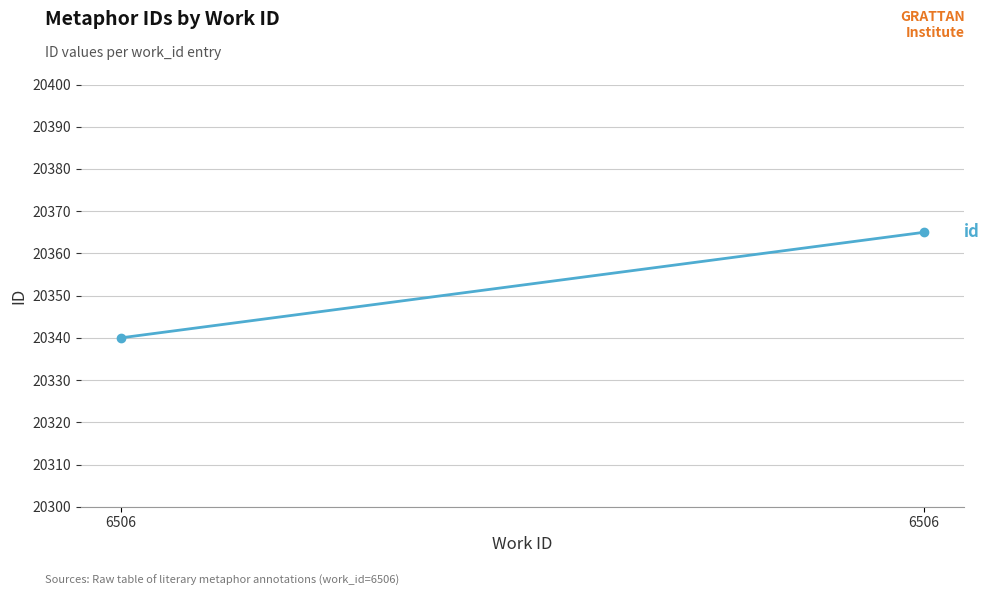

What is the value of the 2nd point from the left?

20340